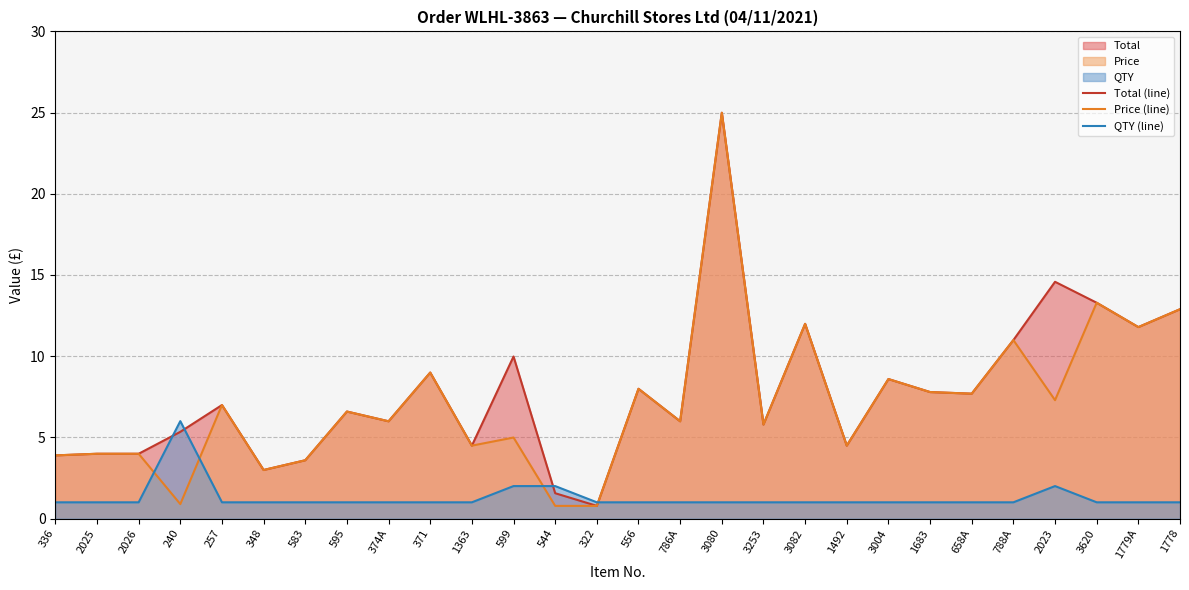

The value of QTY (line) at 1363 is 1.0. True or false?

True